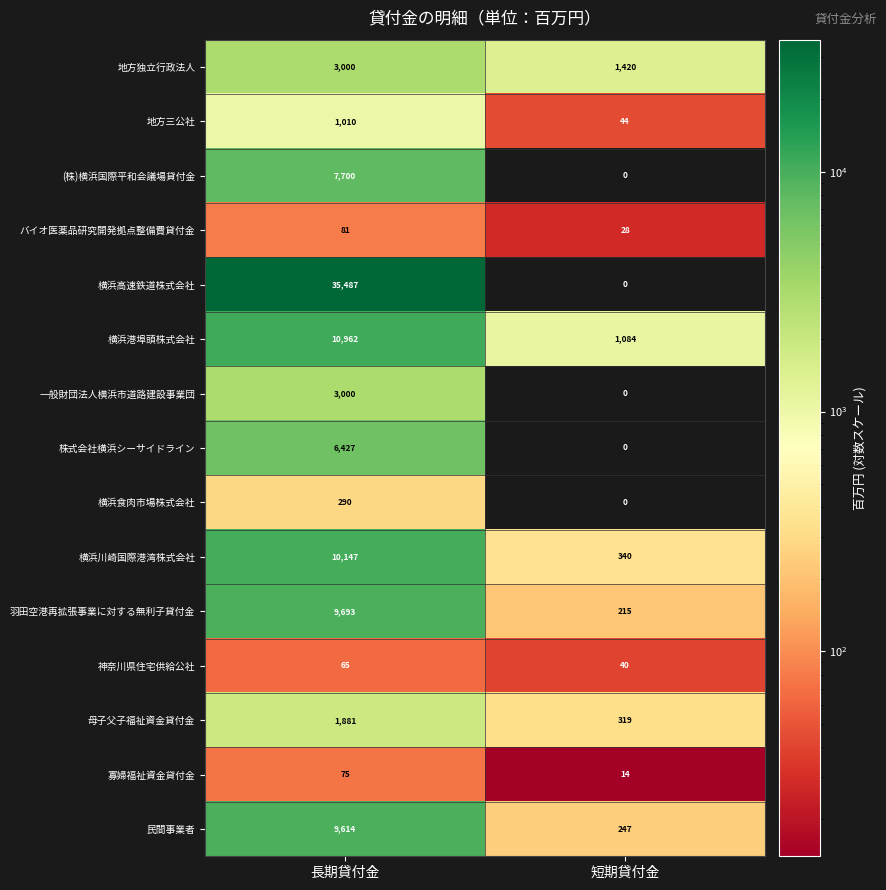

What is the average value of the 横浜食肉市場株式会社 series?

145